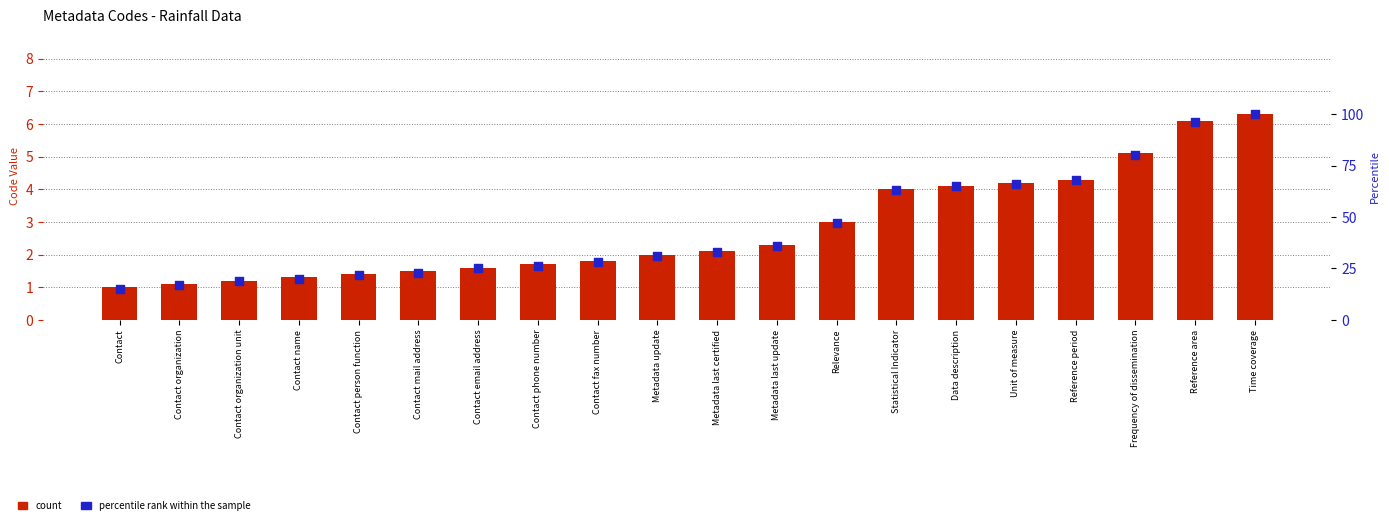

At how many categories does at least one series exceed 61?

7